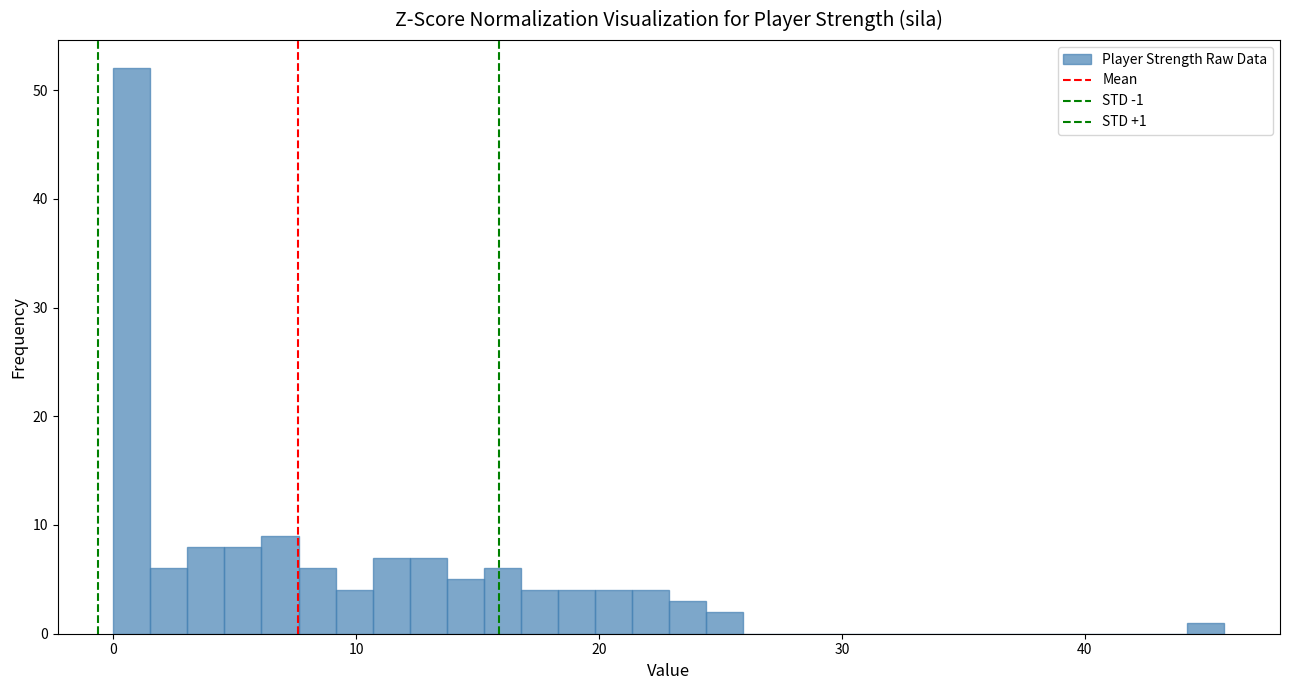

Read against the x-axis, roughly where is the centre of the tallest bar?

1